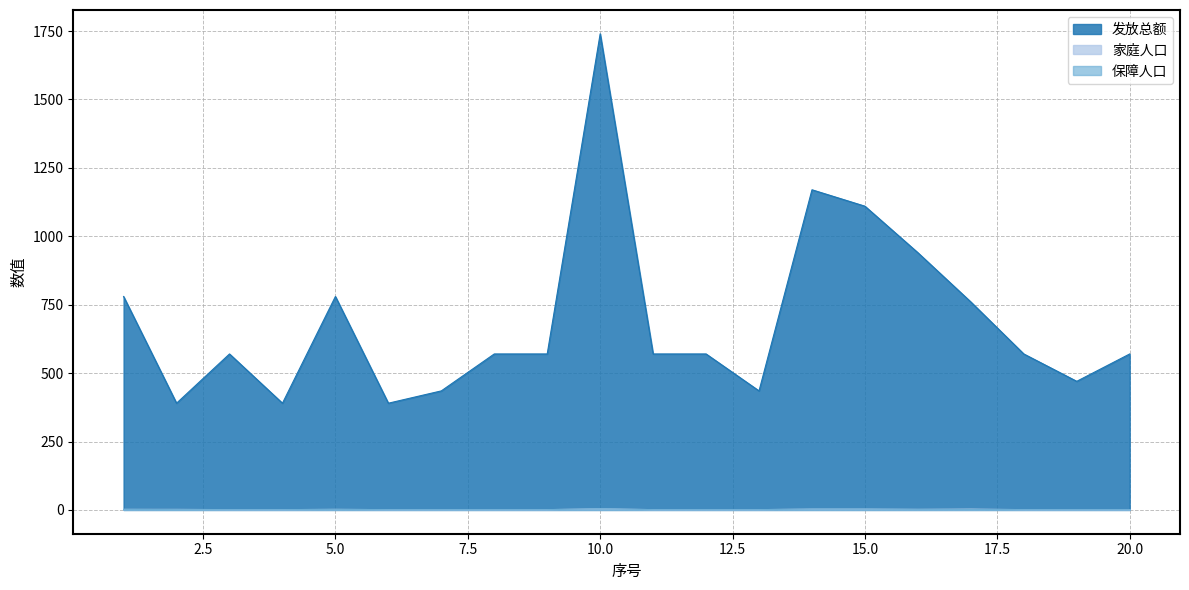

Between 3 and 20, which series saw the biggest shift?

发放总额